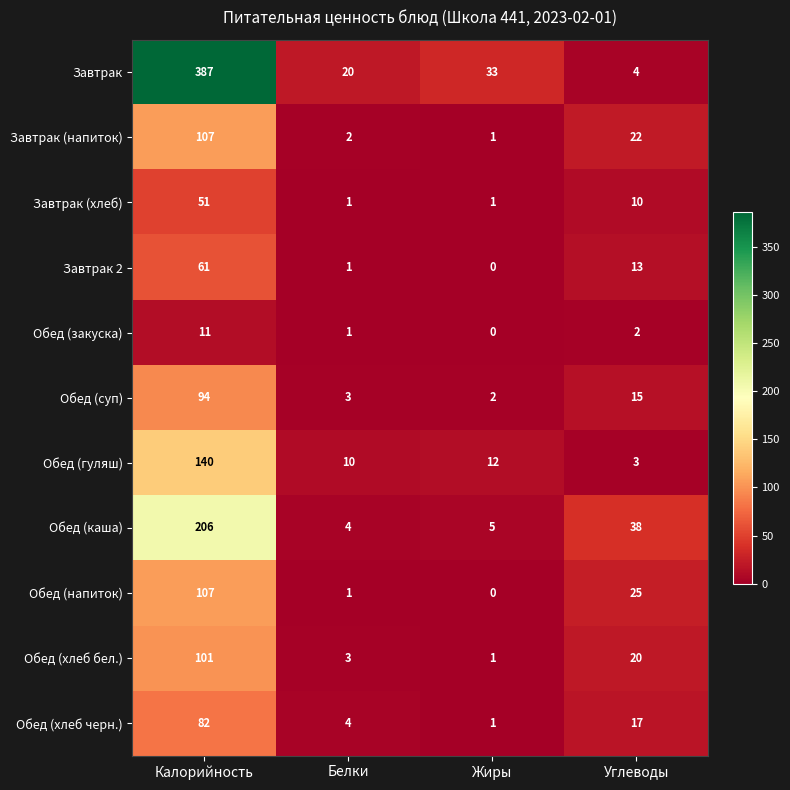

How many positive values does the Завтрак 2 series have?

3